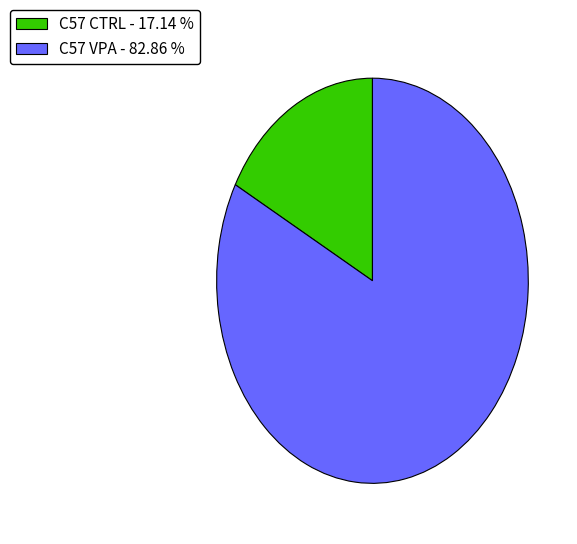

Rank the categories by value from lowest to highest.

C57 CTRL, C57 VPA